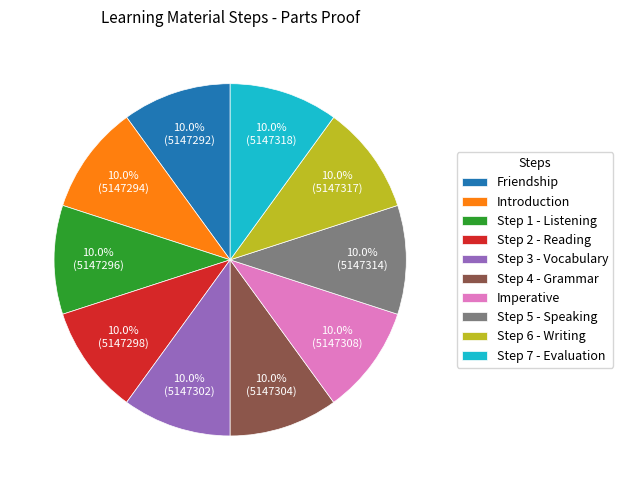

Is there a majority slice in this chart?

No